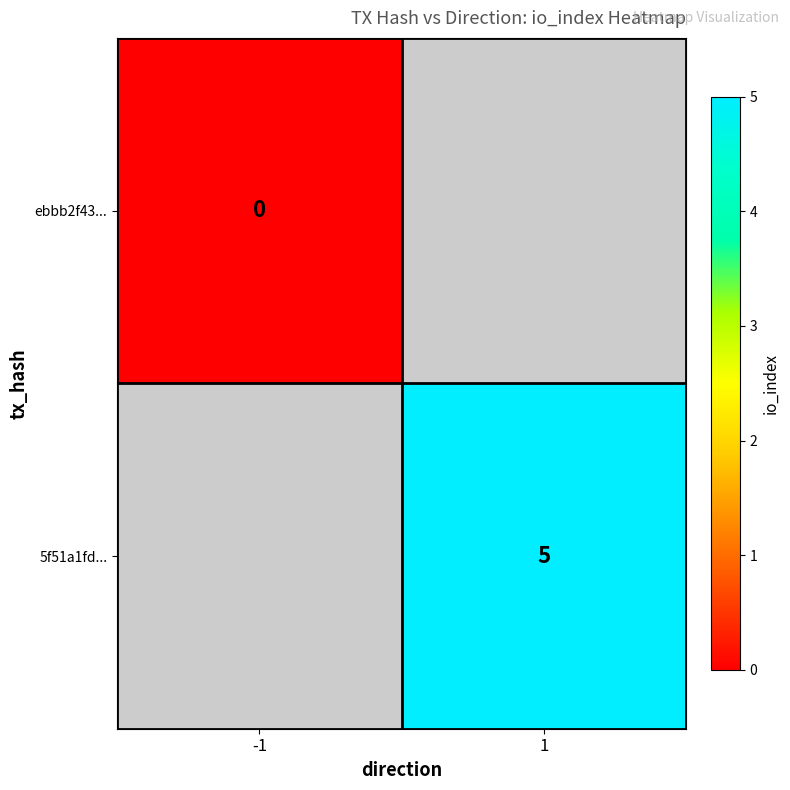

Is the value of ebbb2f43... at -1 greater than the value of 5f51a1fd... at 1?

No